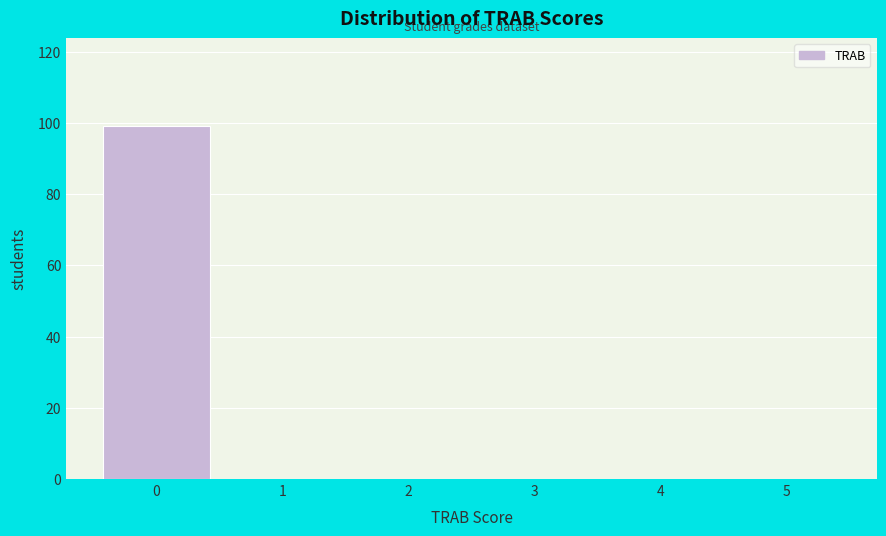

Which range on the x-axis has the tallest bar?

-0.5 to 0.5